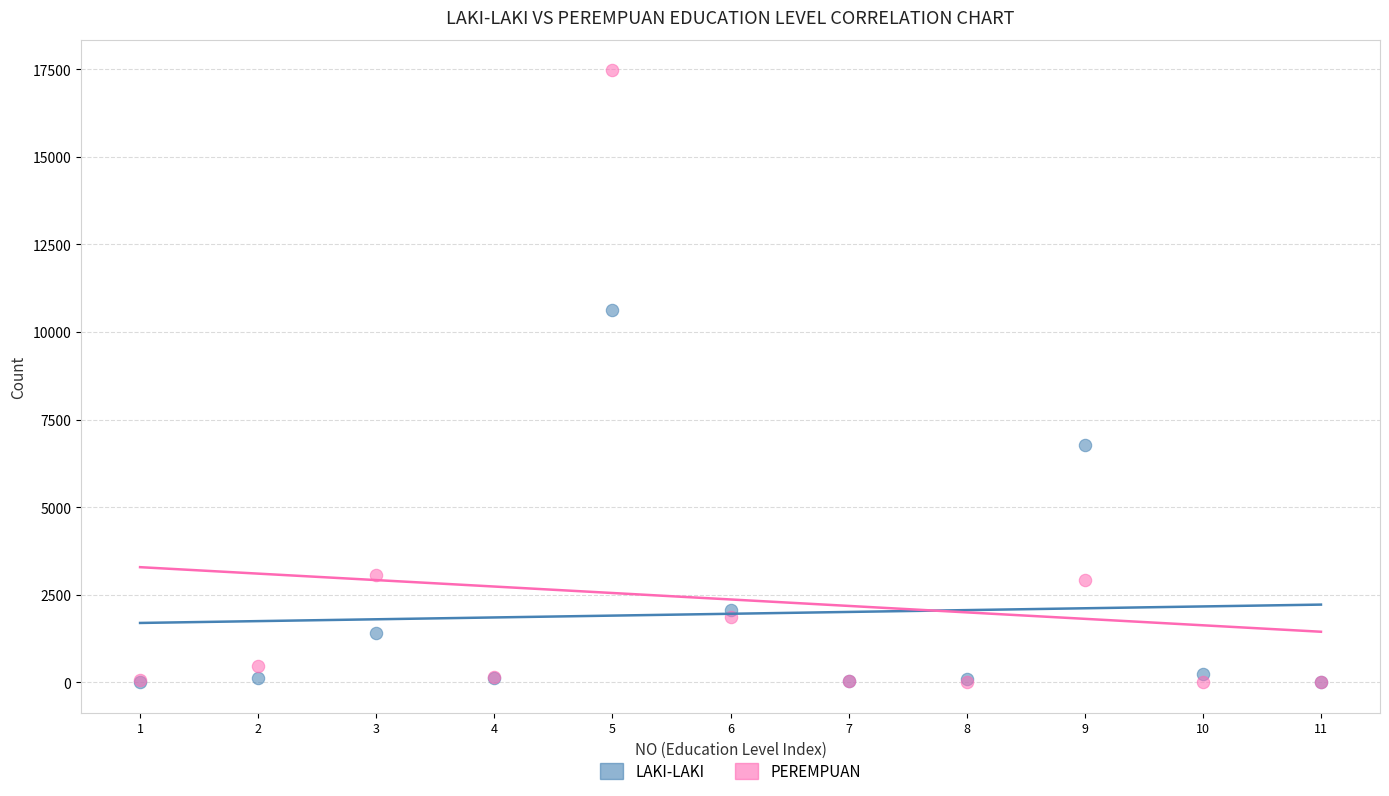

In the LAKI-LAKI series, what Y value is closest to 5310?

6771